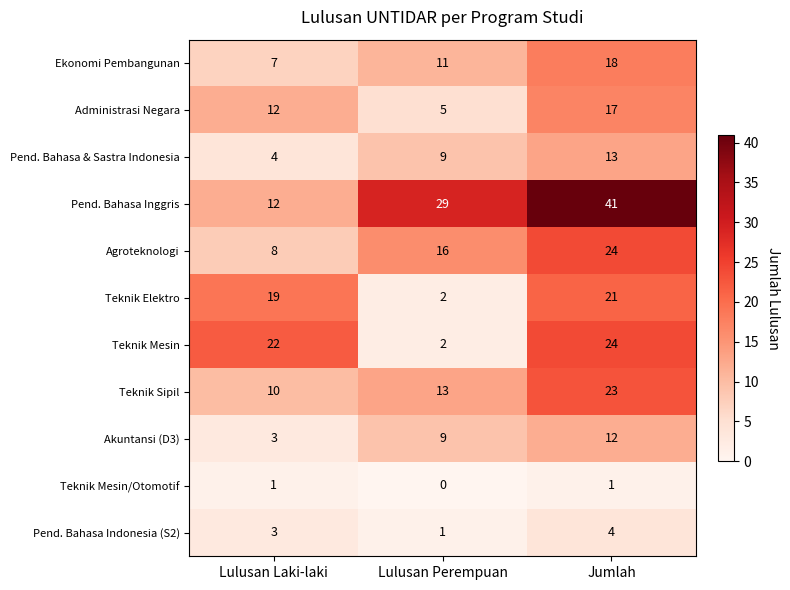

At how many categories does at least one series exceed 8?

3